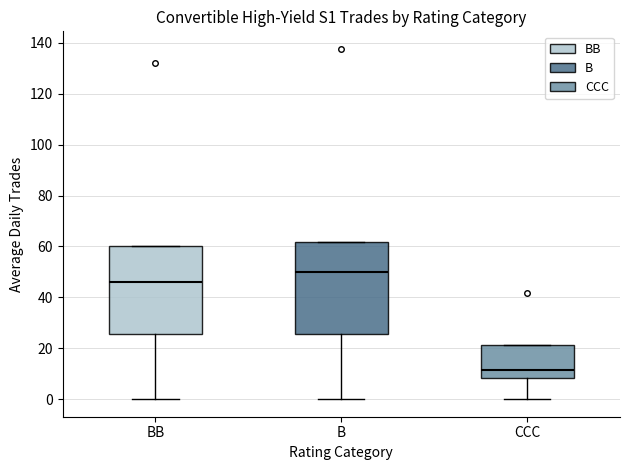

Reading left to right, read every box against the y-axis: the position of its median line, the range the box covers, and the ends of its whiskers. The values are not printed on the chart, so give them approximately, as read against the axis.

BB: median 46, box 26 to 60, whiskers 0 to 60
B: median 50, box 26 to 62, whiskers 0 to 62
CCC: median 12, box 8 to 22, whiskers 0 to 22